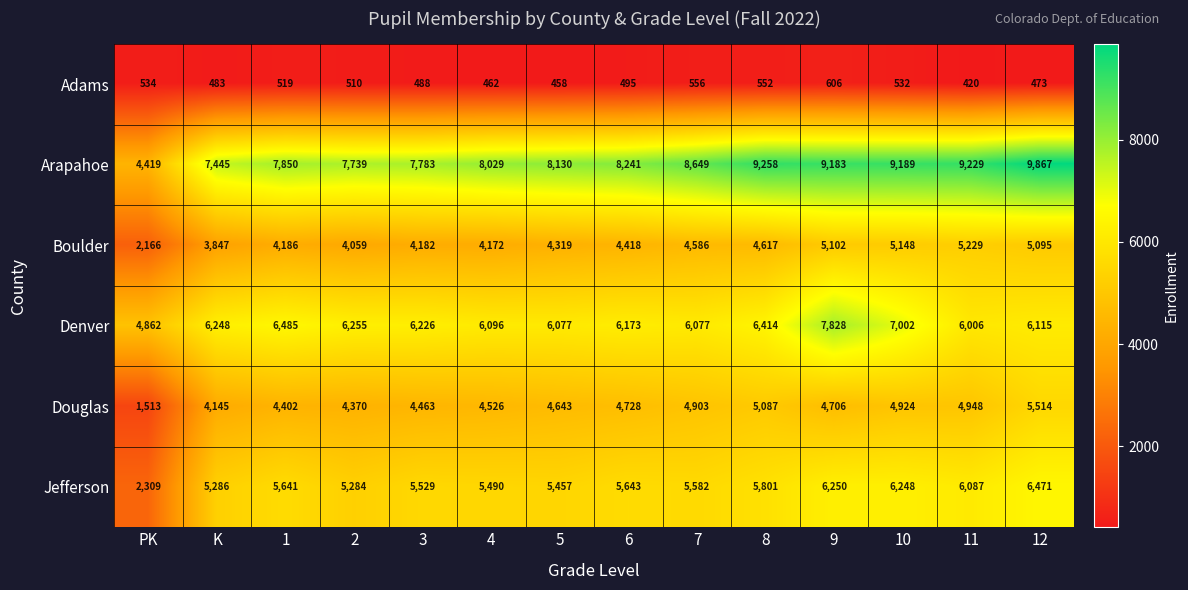

What is the difference between the highest and lowest values at 4?

7567